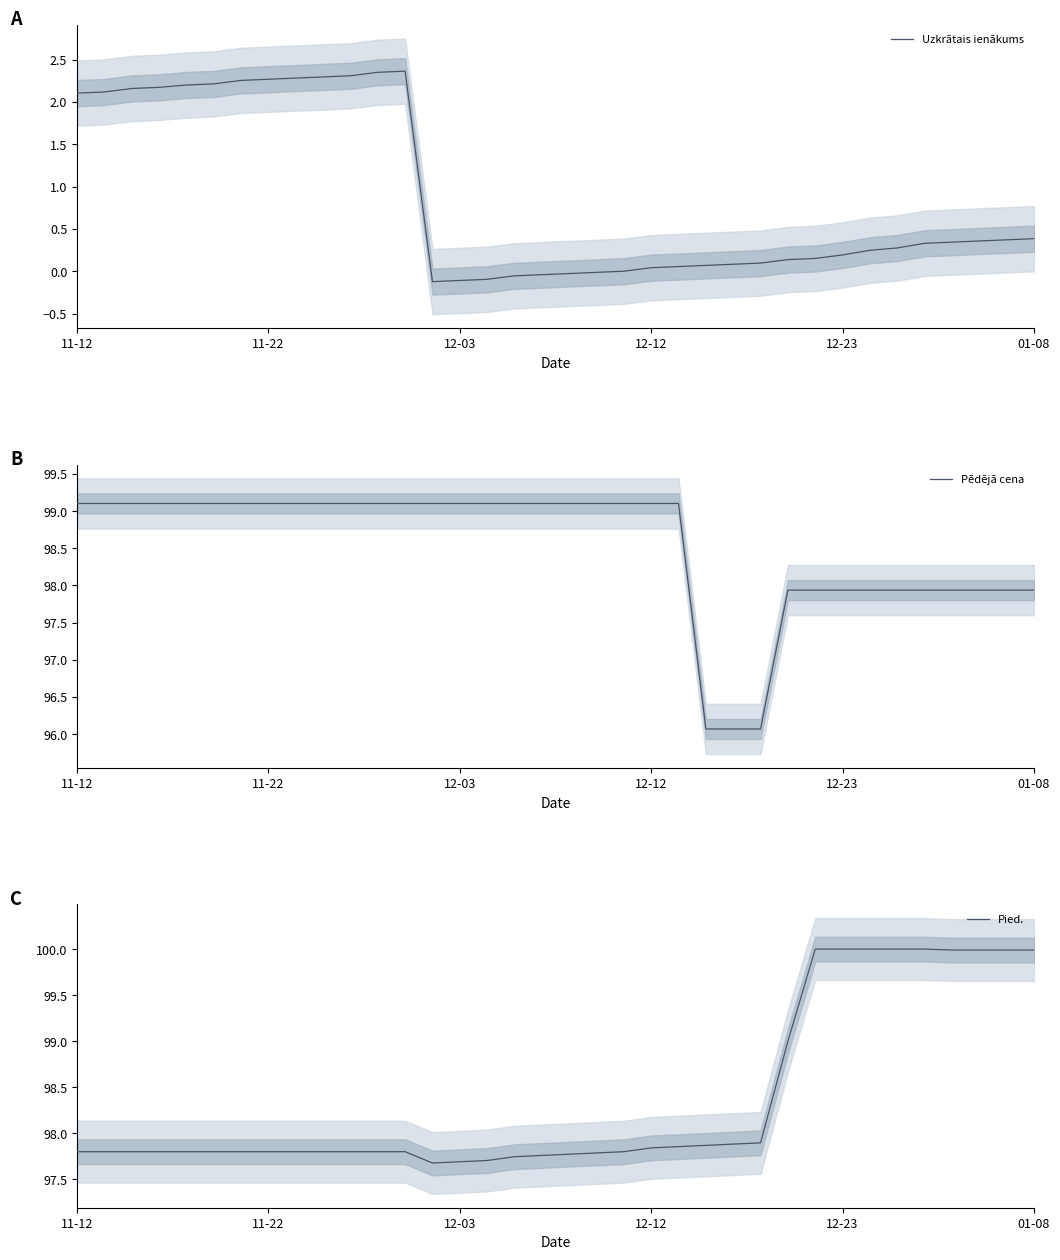

At which label does Pēdējā cena first exceed 99?

11-12